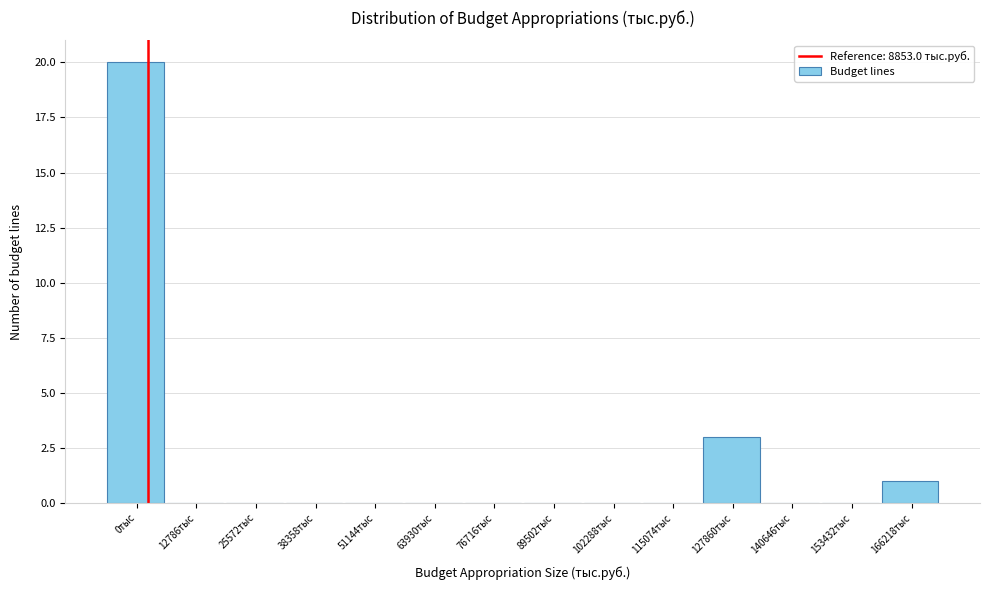

Reading left to right, list all the values displayed in this chart.

0тыс=20	12786тыс=0	25572тыс=0	38358тыс=0	51144тыс=0	63930тыс=0	76716тыс=0	89502тыс=0	102288тыс=0	115074тыс=0	127860тыс=3	140646тыс=0	153432тыс=0	166218тыс=1